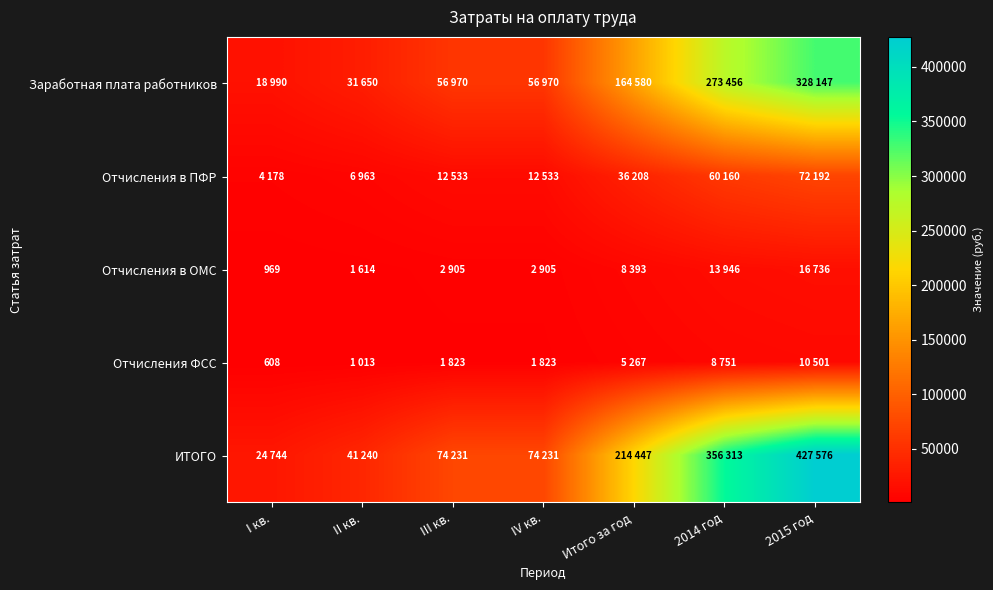

True or false: Отчисления ФСС has a value of 1027 at I кв..

False